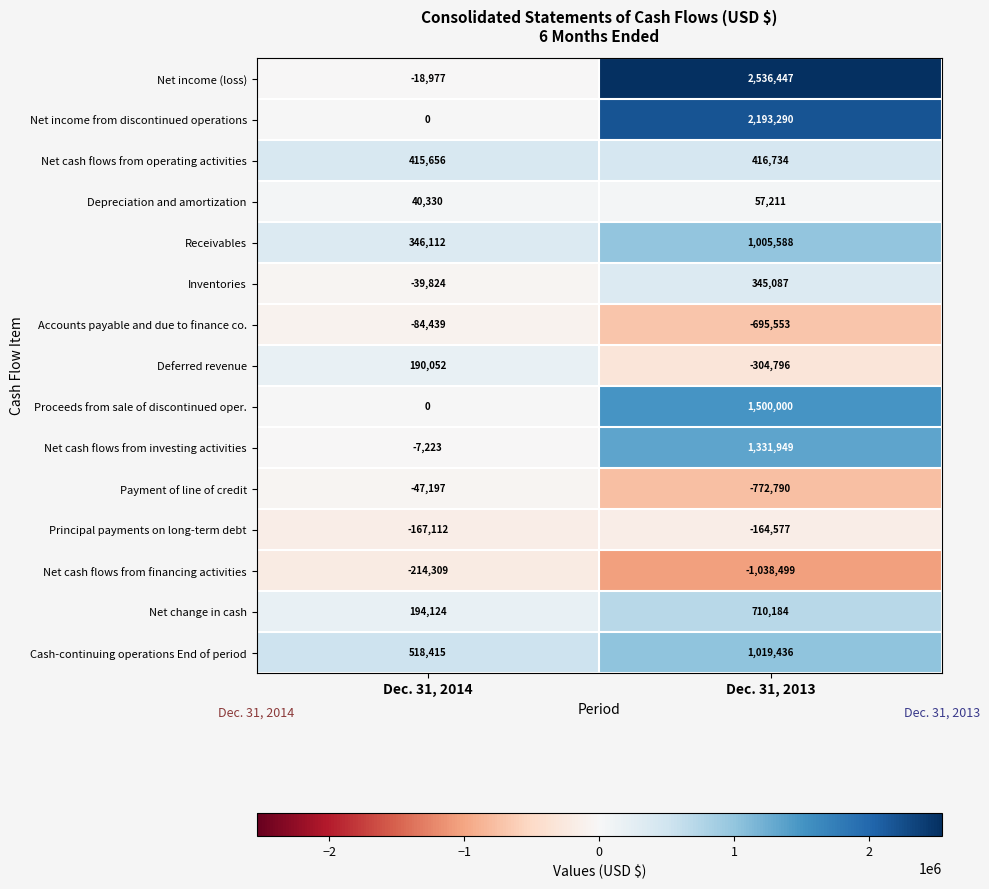

Reading left to right, transcribe all the data shown in this chart.

Net income (loss): -18977	2536447
Net income from discontinued operations: 0	2193290
Net cash flows from operating activities: 415656	416734
Depreciation and amortization: 40330	57211
Receivables: 346112	1005588
Inventories: -39824	345087
Accounts payable and due to finance co.: -84439	-695553
Deferred revenue: 190052	-304796
Proceeds from sale of discontinued oper.: 0	1500000
Net cash flows from investing activities: -7223	1331949
Payment of line of credit: -47197	-772790
Principal payments on long-term debt: -167112	-164577
Net cash flows from financing activities: -214309	-1038499
Net change in cash: 194124	710184
Cash-continuing operations End of period: 518415	1019436